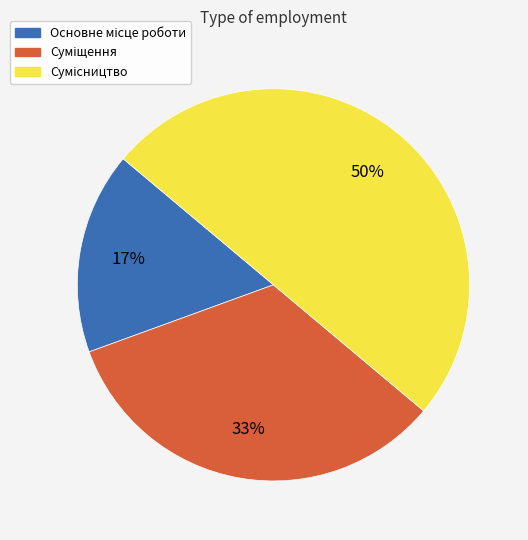

To the nearest percent, what is the average slice percentage?

33%